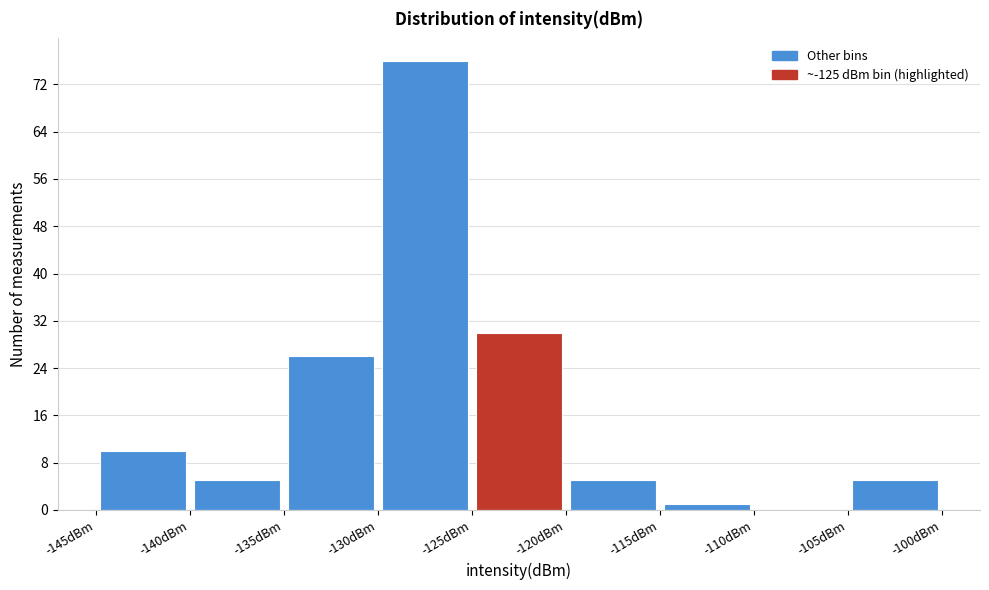

Reading left to right, list every bar in this chart as the range it spans on the x-axis followed by its height. The values are not printed on the chart, so give them approximately, as read against the axis.

-145 to -140: 10
-140 to -135: 5
-135 to -130: 26
-130 to -125: 76
-125 to -120: 30
-120 to -115: 5
-115 to -110: 1
-110 to -105: 0
-105 to -100: 5